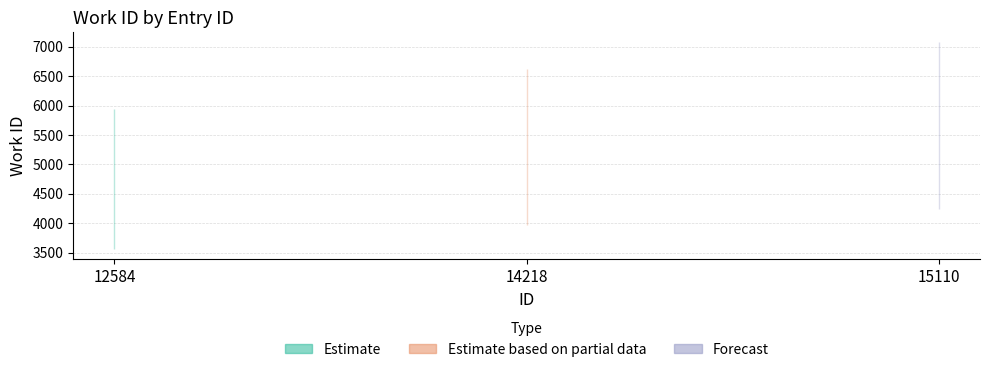

At which category does the chart reach its peak across all series?

15110